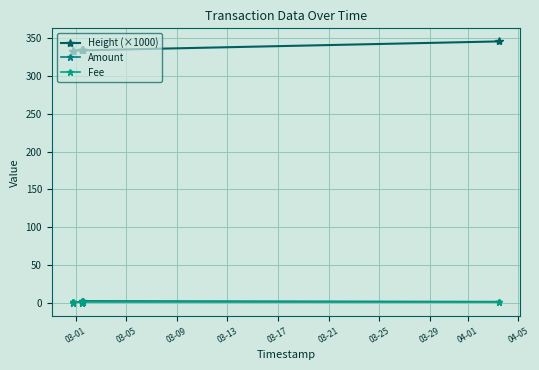

True or false: Height (×1000) and Amount intersect in this chart.

False